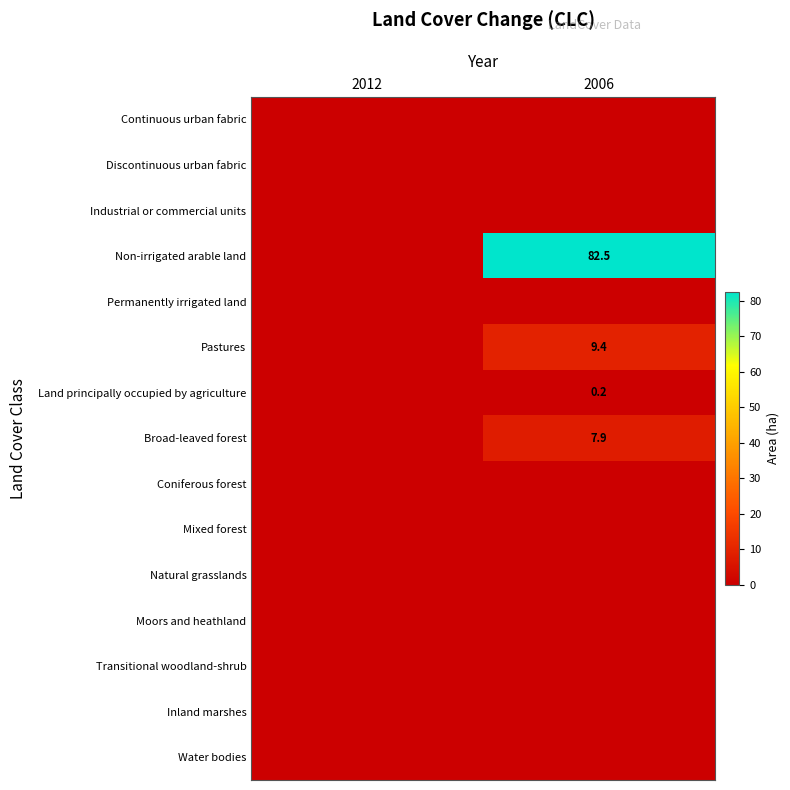

The value of Non-irrigated arable land at 2006 is 141.1. True or false?

False